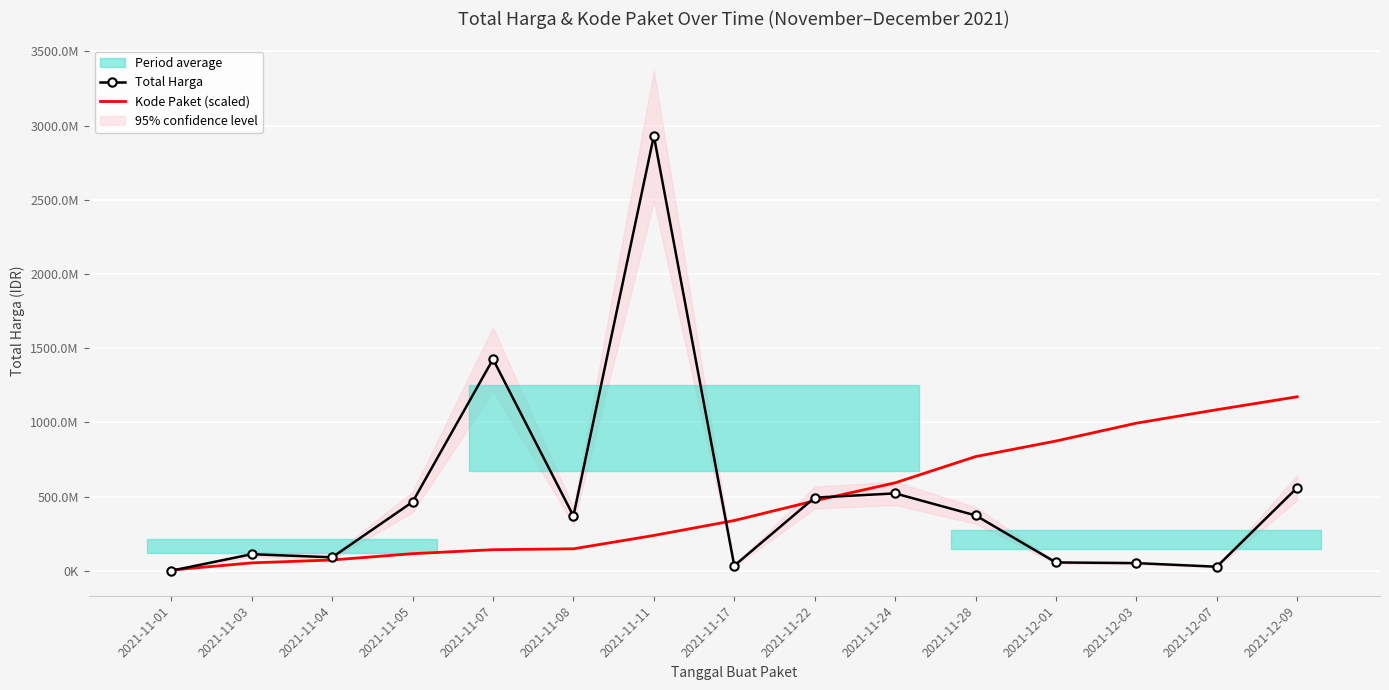

Which label corresponds to the smallest value in the chart?

2021-11-01